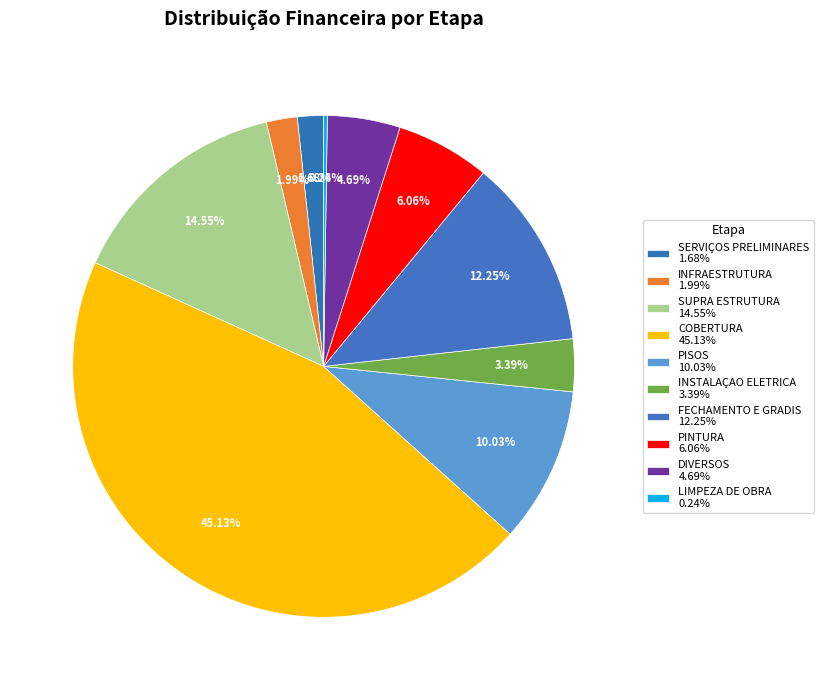

How many slices are in this pie chart?

10